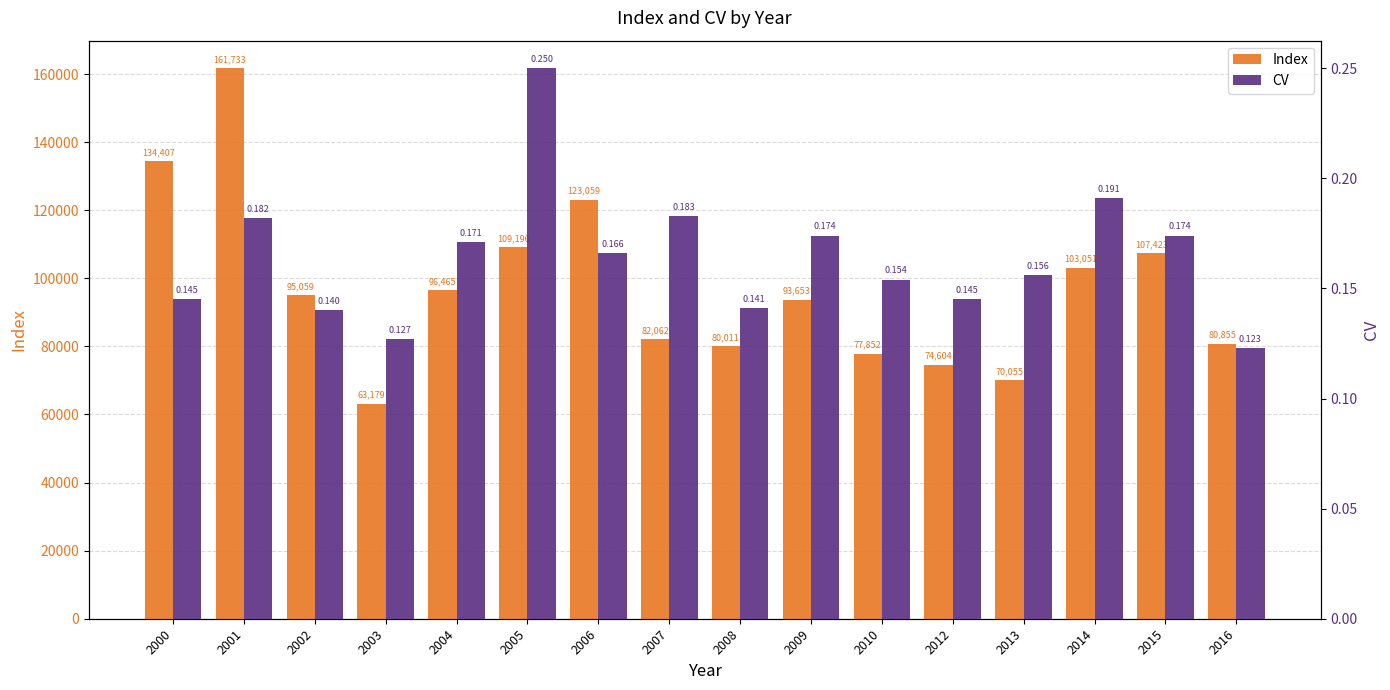

At how many categories does at least one series exceed 104431?

5